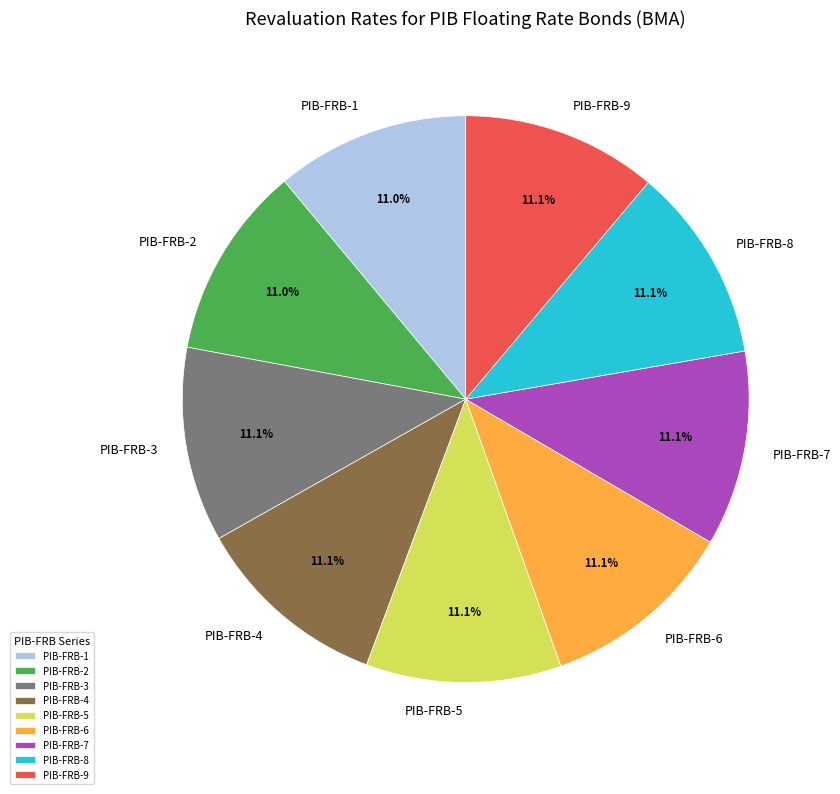

Is there any slice that represents more than half of the pie?

No